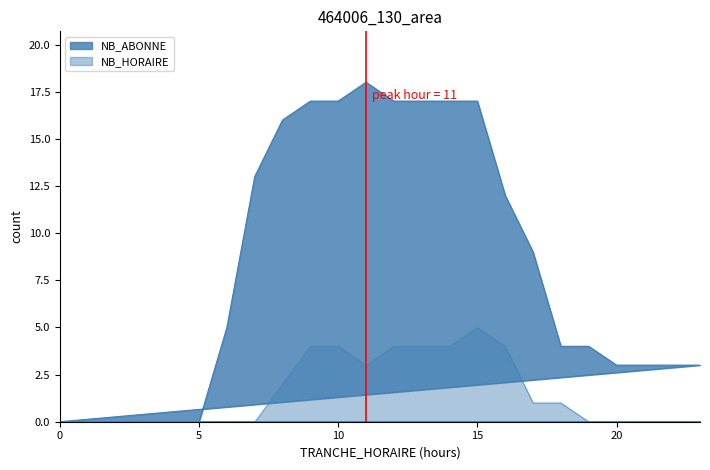

At which category is the sum across all series the highest?

15